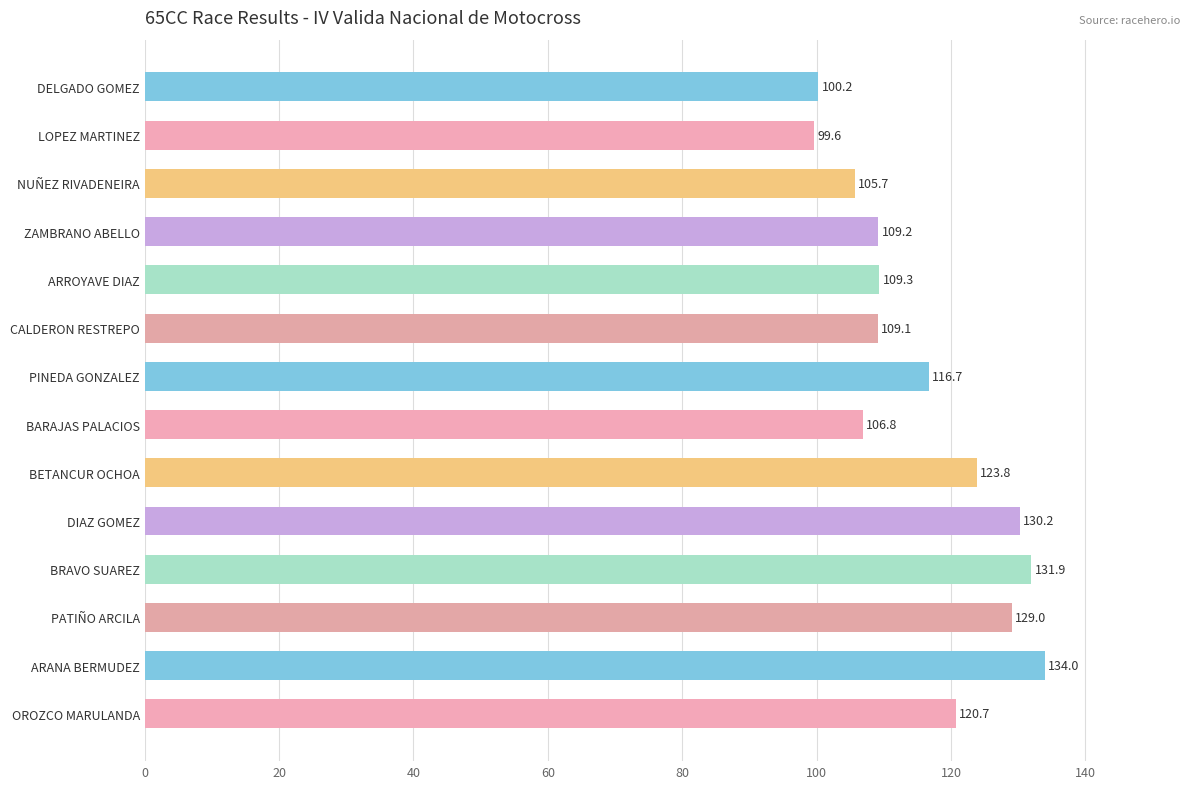

Approximately how many times larger is the value at LOPEZ MARTINEZ compared to DIAZ GOMEZ?

0.8